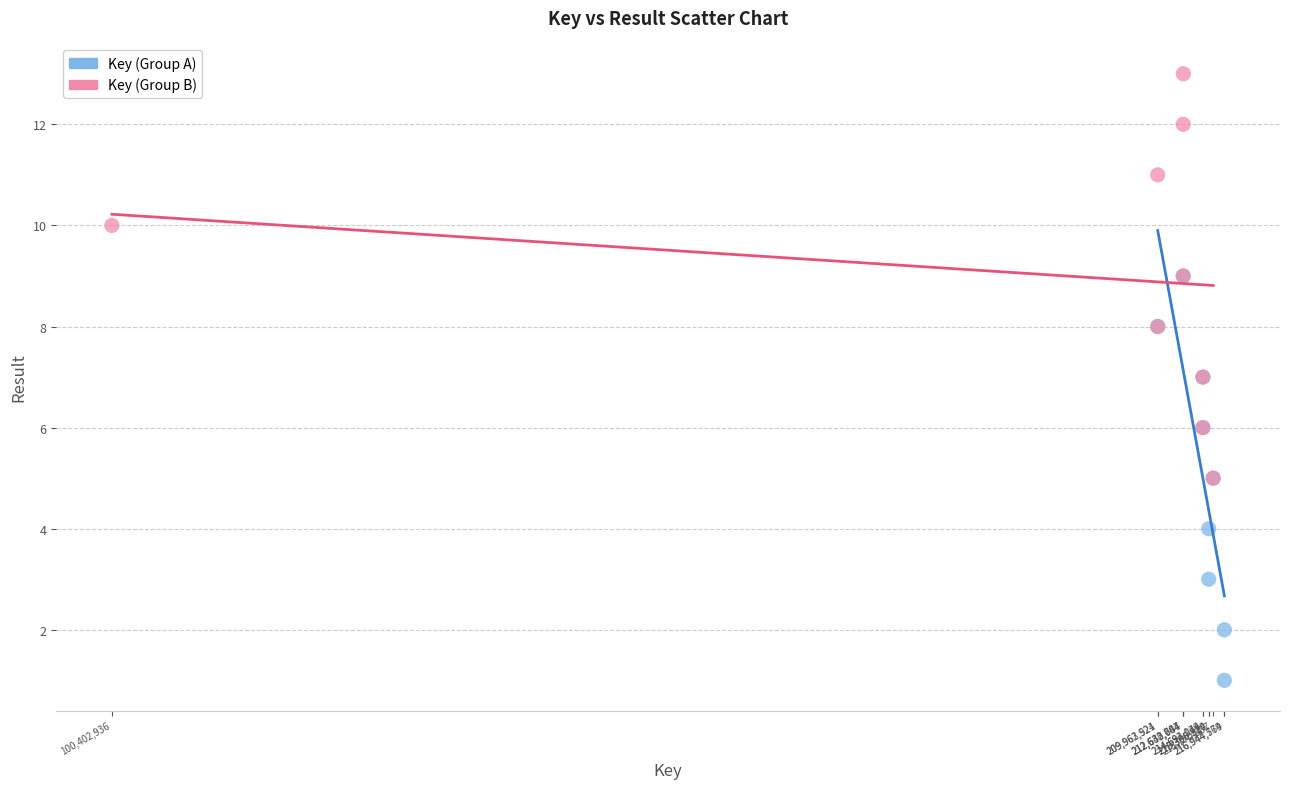

Which series reaches the maximum Y coordinate?

Key (Group B)